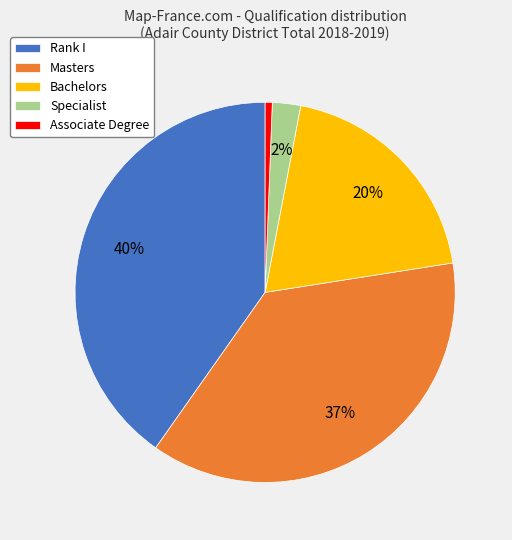

Between Masters and Bachelors, which is larger?

Masters